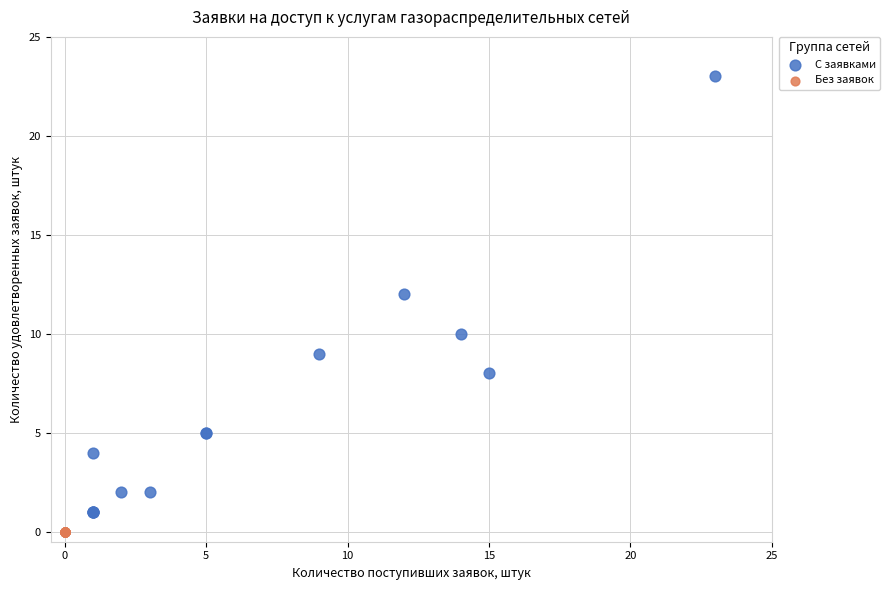

Which series reaches the maximum Y coordinate?

С заявками